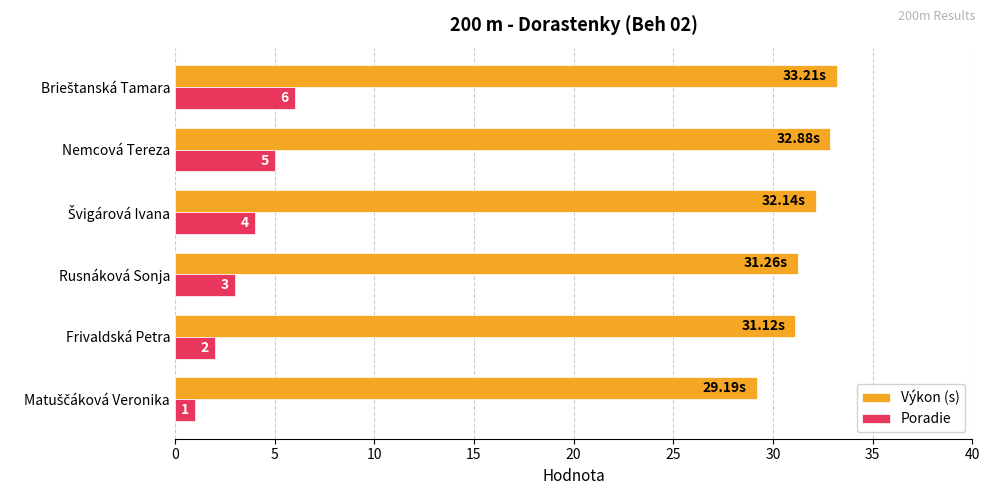

List the series in order of their peak value, lowest first.

Poradie, Výkon (s)